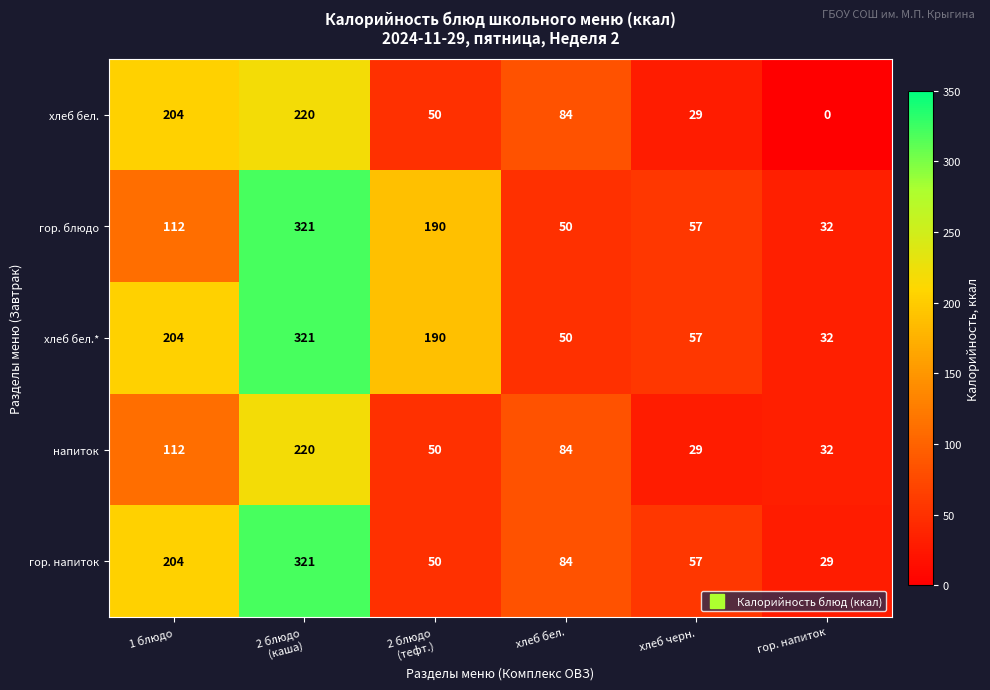

Count the number of data series in this chart.

5